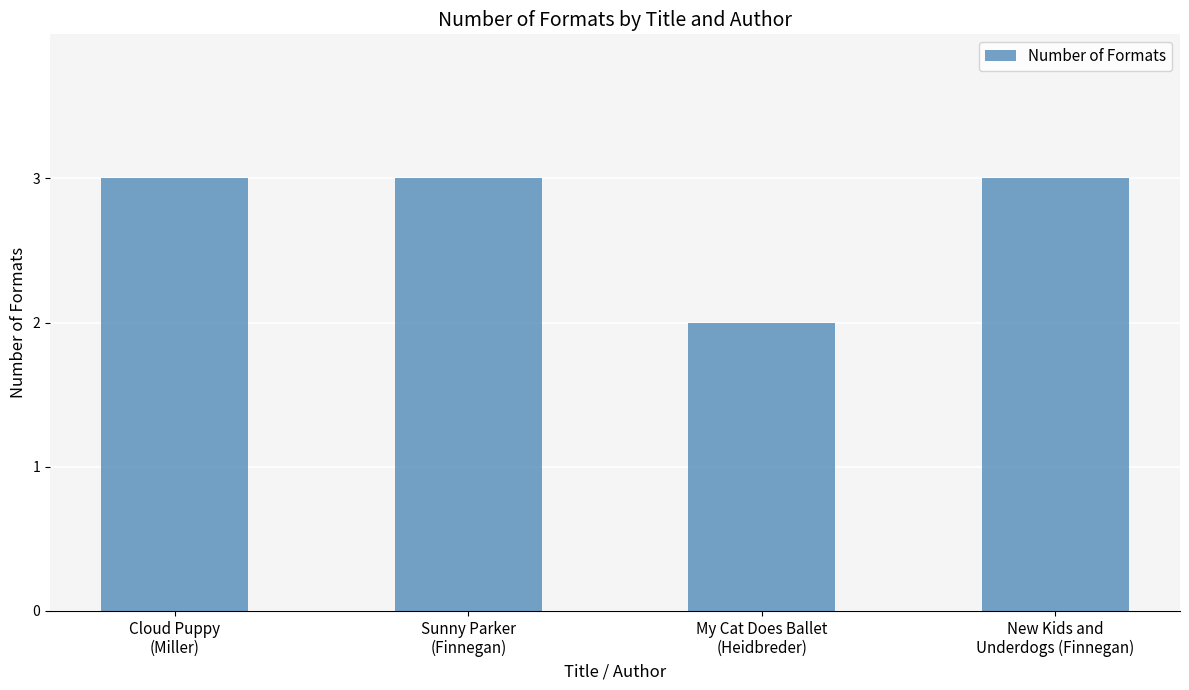

What is the sum of all values?

11